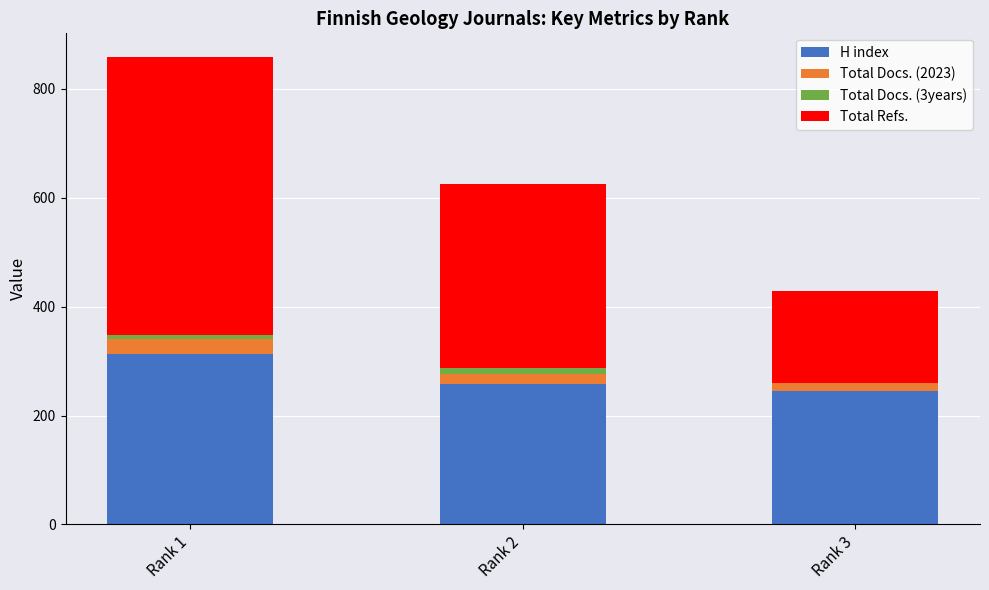

At which category is the sum across all series the highest?

Rank 1